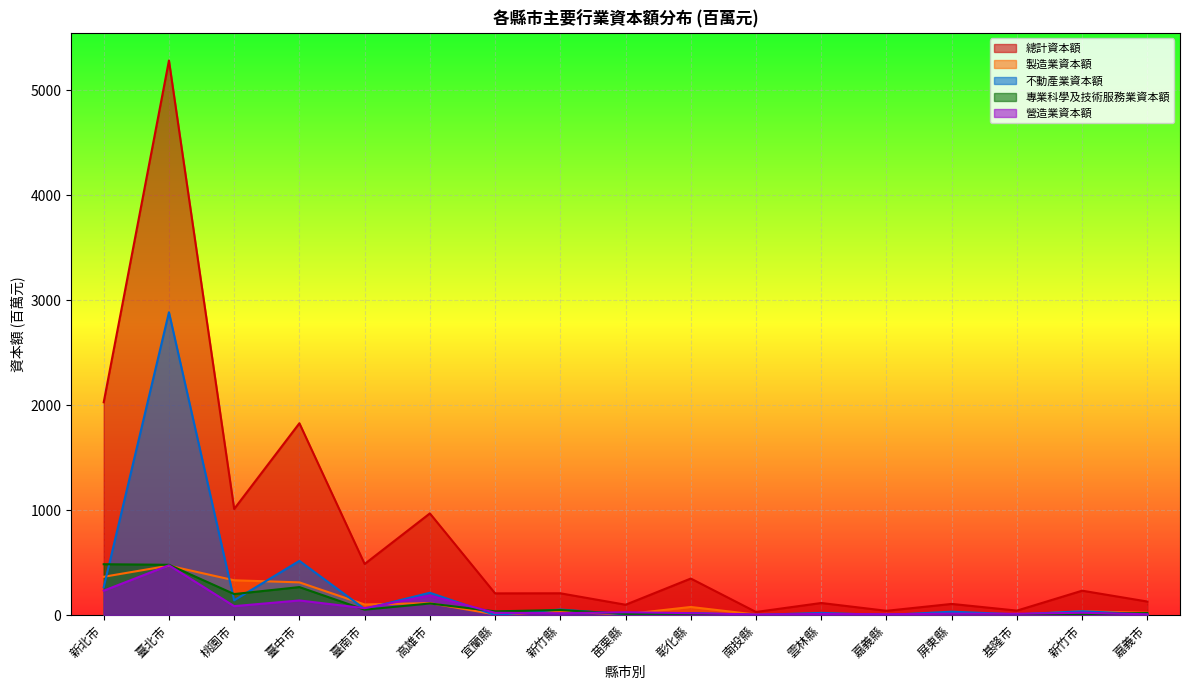

At how many categories does at least one series exceed 1840?

2